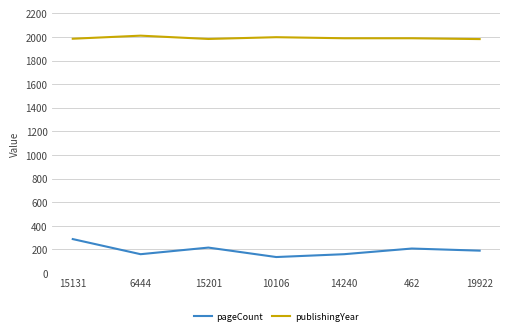

True or false: publishingYear has a value of 861 at 462.

False